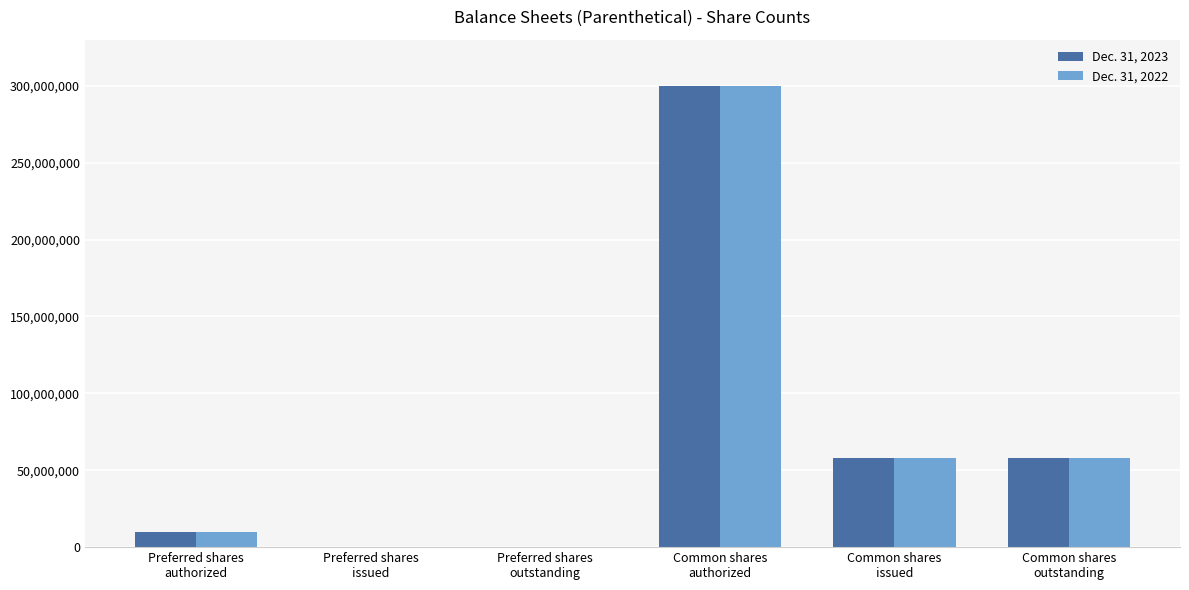

What are all the series names shown in the legend?

Dec. 31, 2023, Dec. 31, 2022